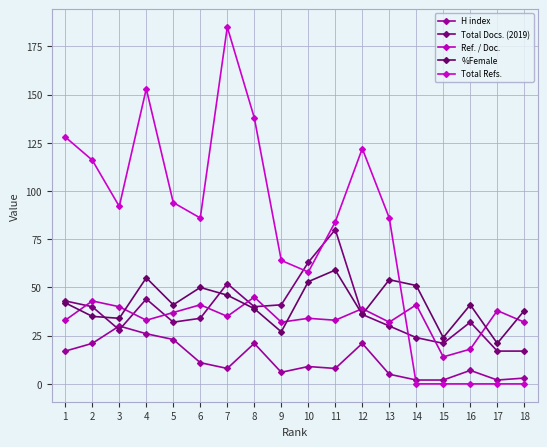

What value does the %Female series have at 1, to the nearest 10?

40